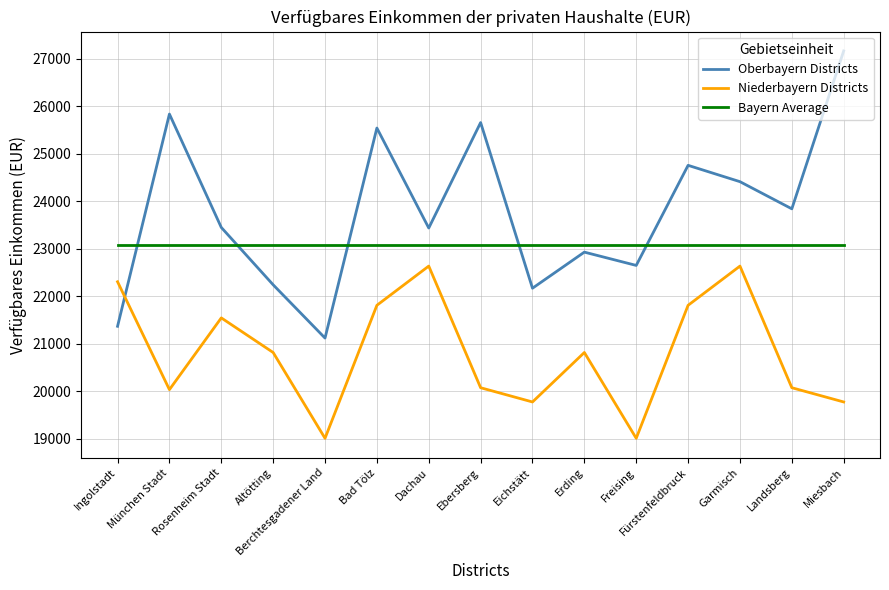

What is the sum of the Oberbayern Districts values at Rosenheim Stadt and Erding?

46380